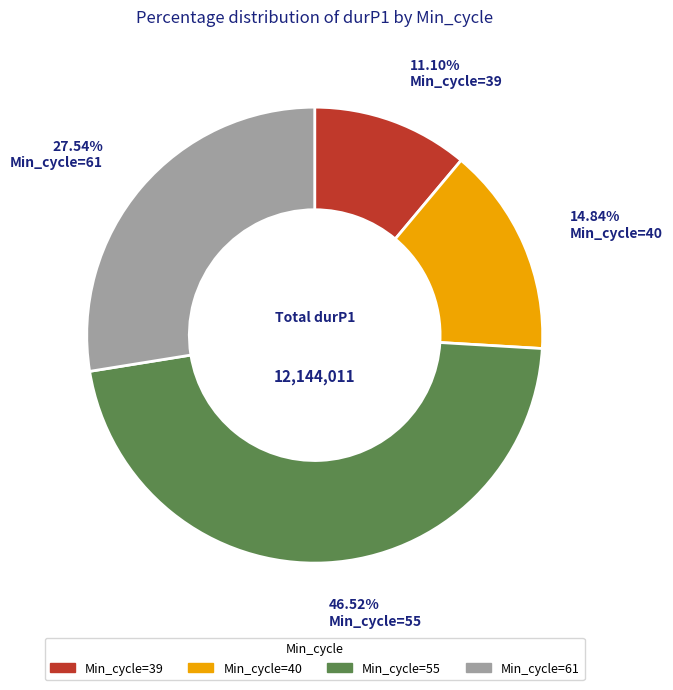

Does any single category account for the majority?

No